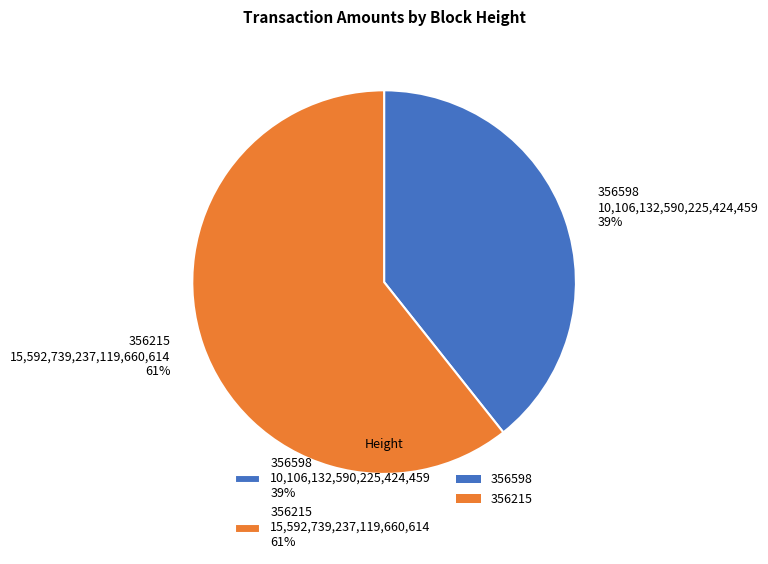

How many slices are in this pie chart?

2